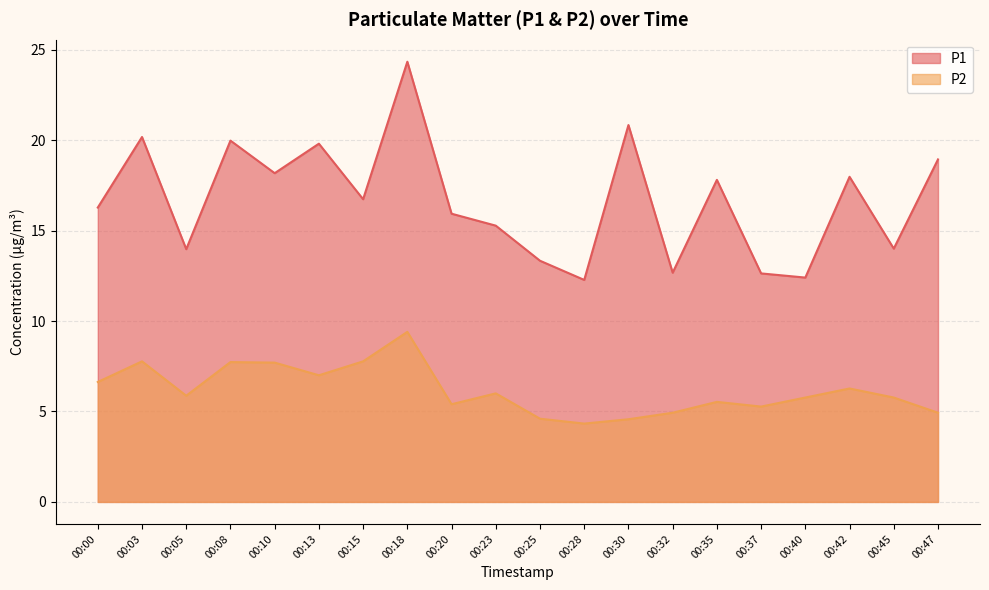

What is the minimum value shown in the chart?

4.3